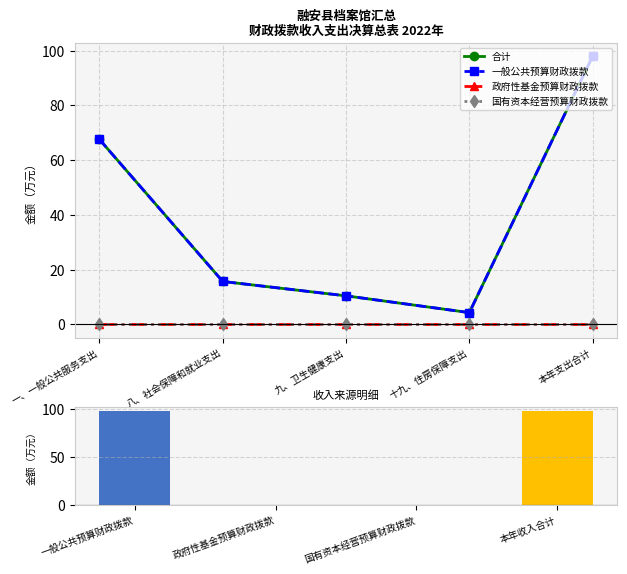

List the labels in order of 一般公共预算财政拨款 value, smallest first.

十九、住房保障支出, 九、卫生健康支出, 八、社会保障和就业支出, 一、一般公共服务支出, 本年支出合计